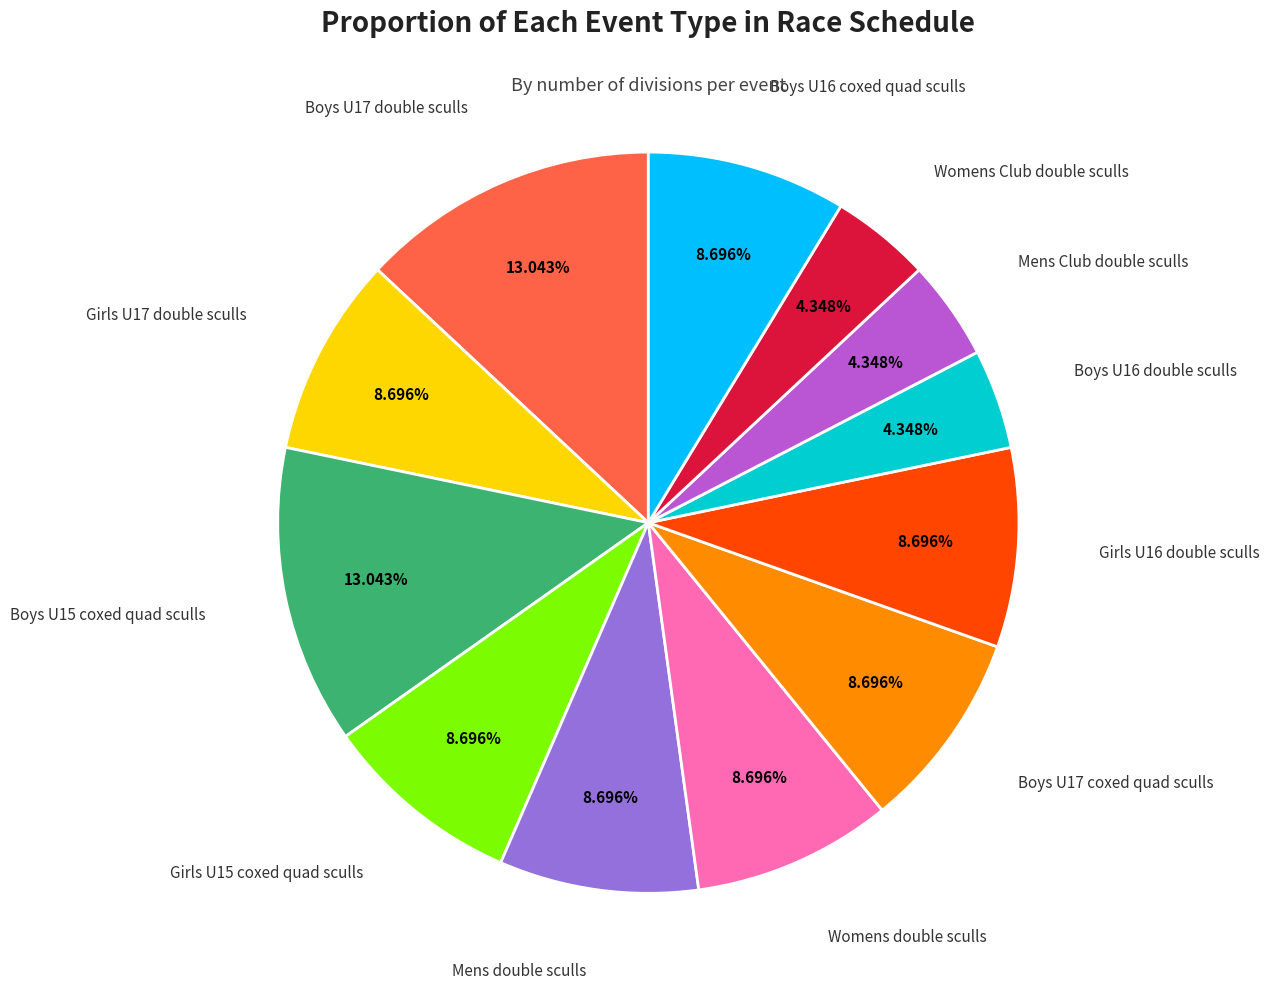

To the nearest percent, what is the average slice percentage?

8%